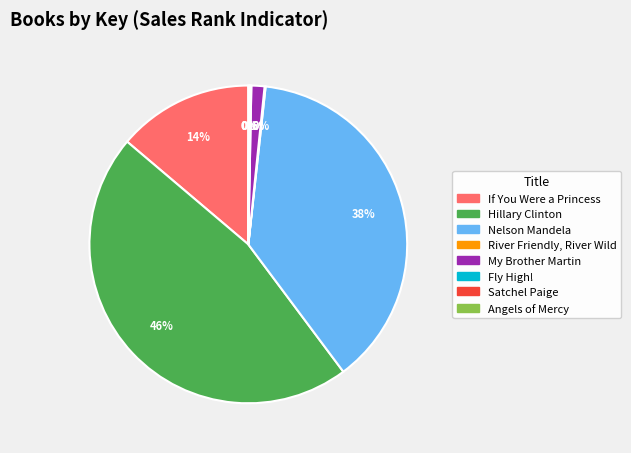

True or false: Hillary Clinton accounts for 53% of the total.

False